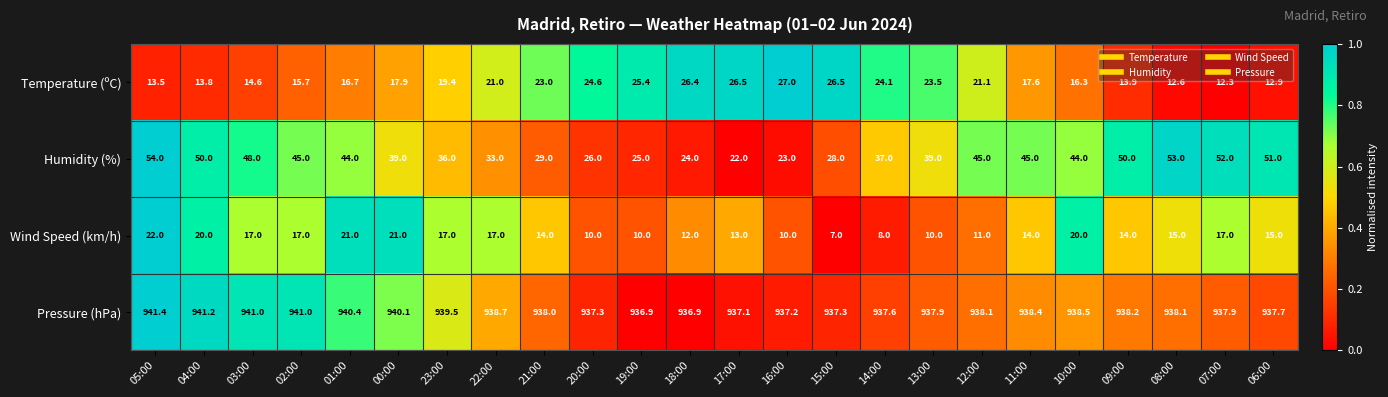

Which series has the widest spread of values?

Humidity (%)